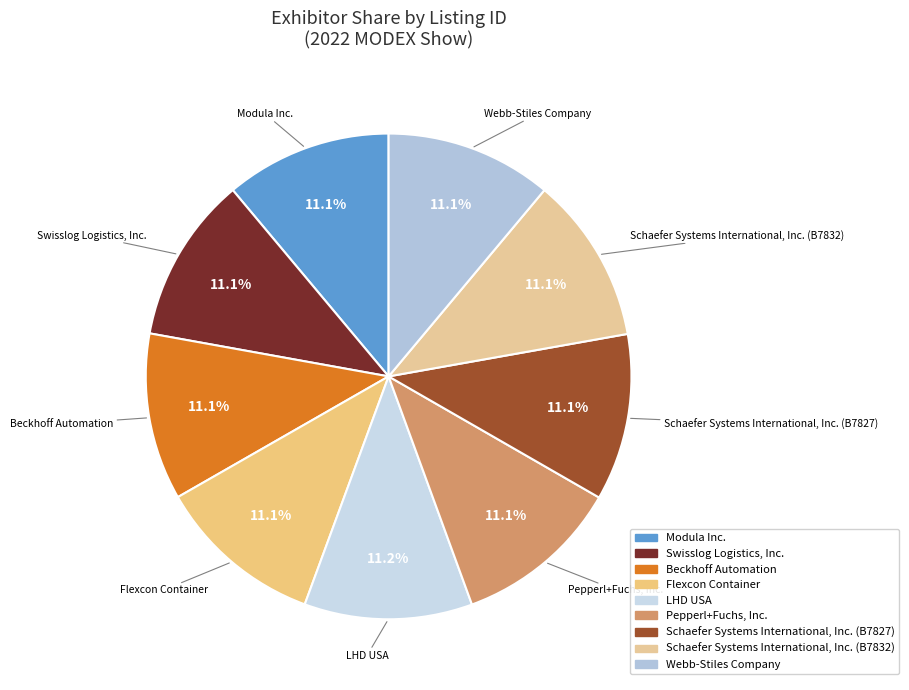

Does Webb-Stiles Company account for over 50% of the chart?

No